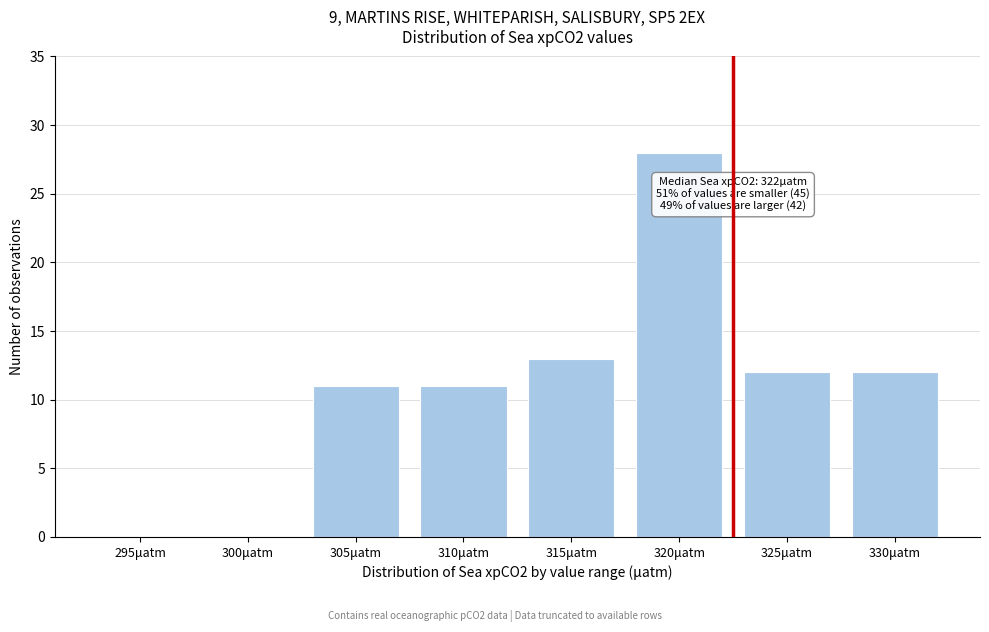

Reading left to right, extract all data points from this chart.

295μatm=0	300μatm=0	305μatm=11	310μatm=11	315μatm=13	320μatm=28	325μatm=12	330μatm=12